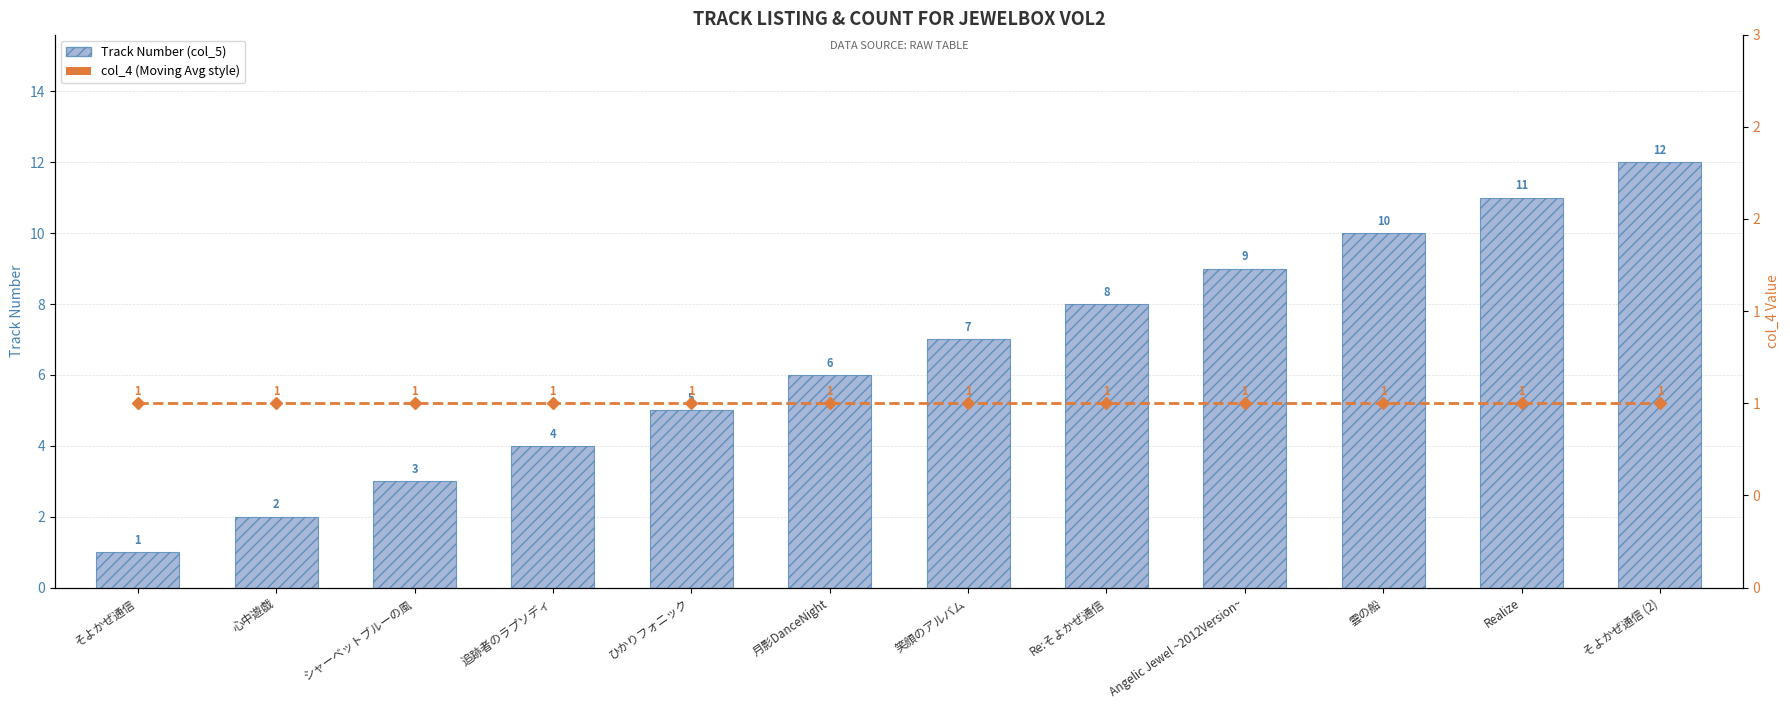

The value of Track Number (col_5) at ひかりフォニック is 7. True or false?

False